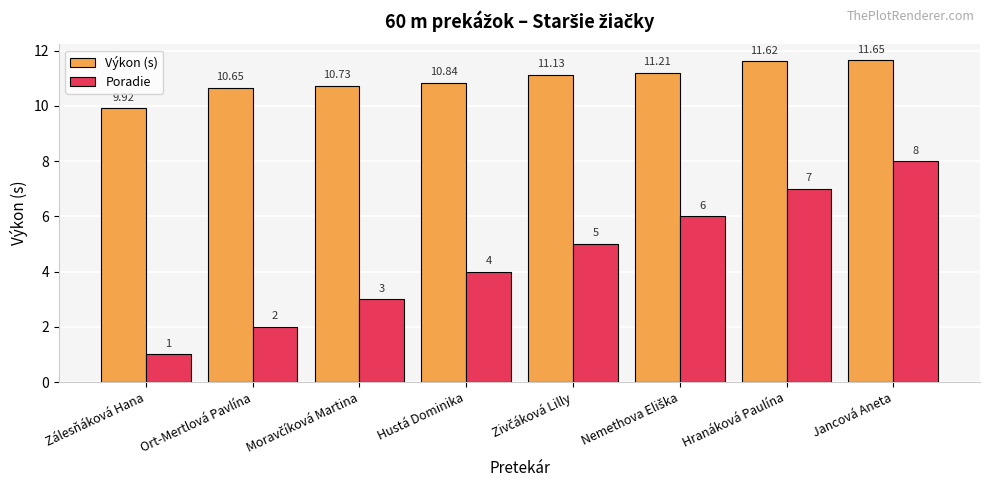

The value of Poradie at Ort-Mertlová Pavlína is 2.0. True or false?

True